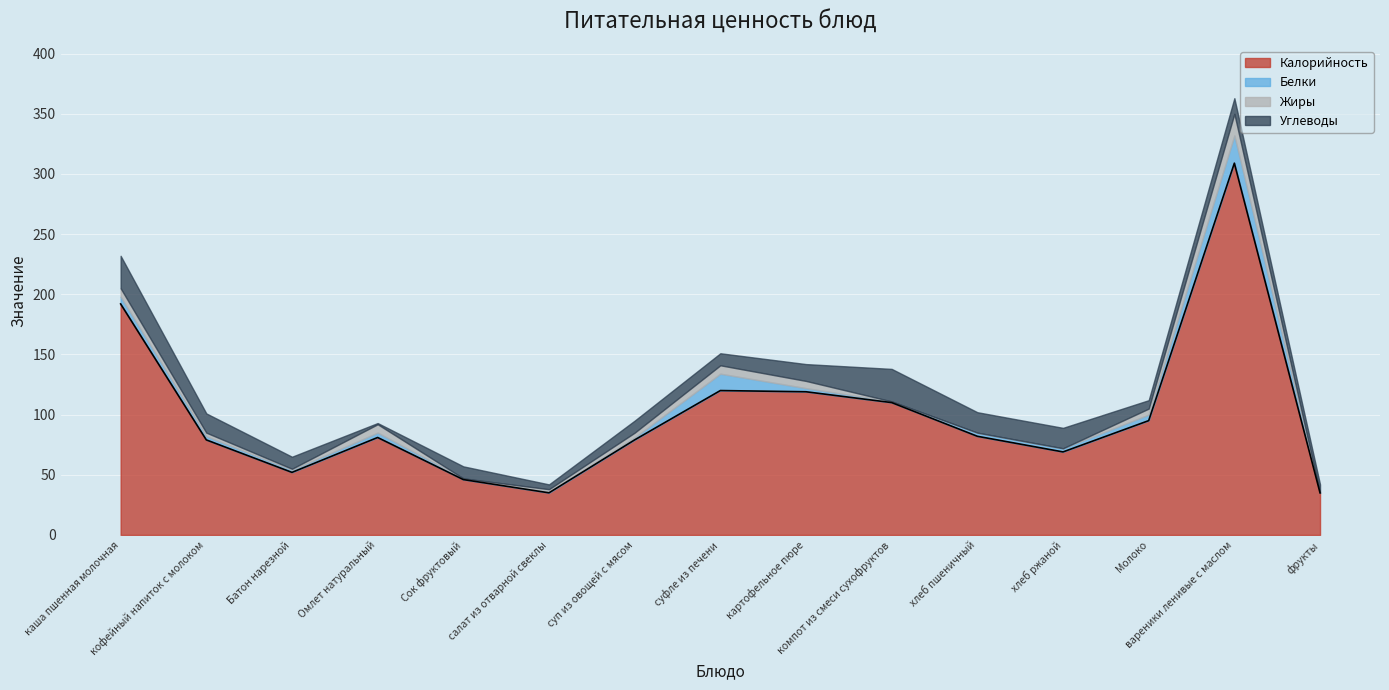

How many times do Жиры and Белки cross each other?

6